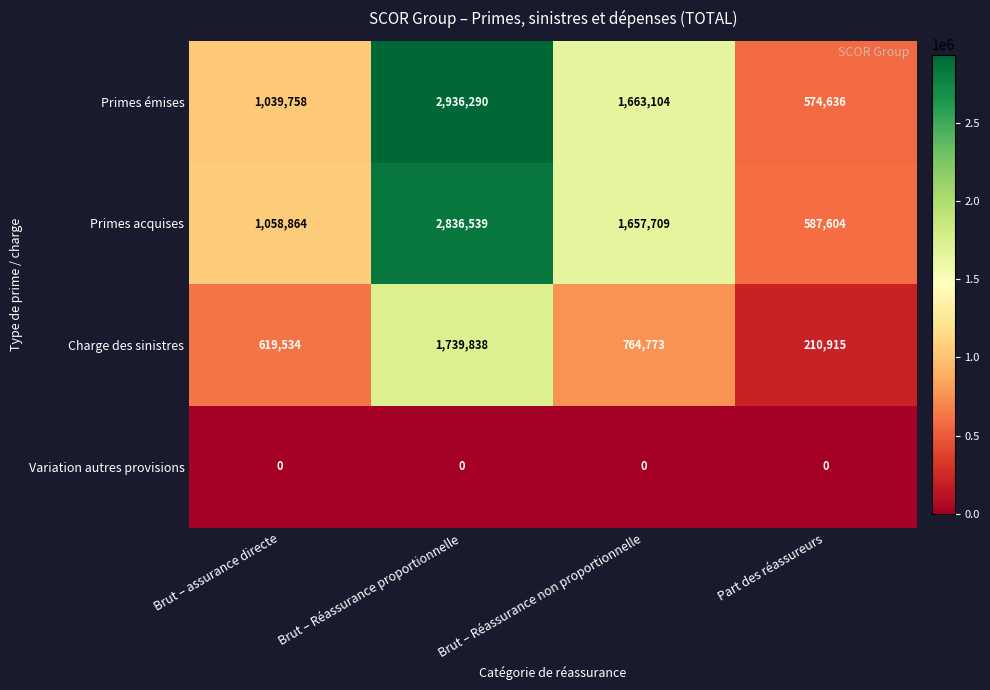

Which series changed the most between Brut – assurance directe and Brut – Réassurance proportionnelle?

Primes émises